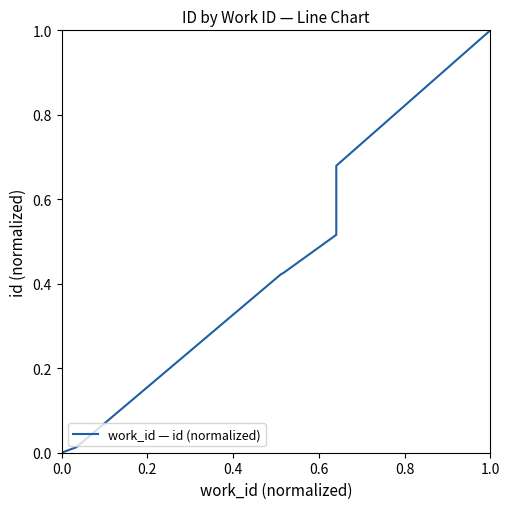

The value at 6 is 0.9. True or false?

False